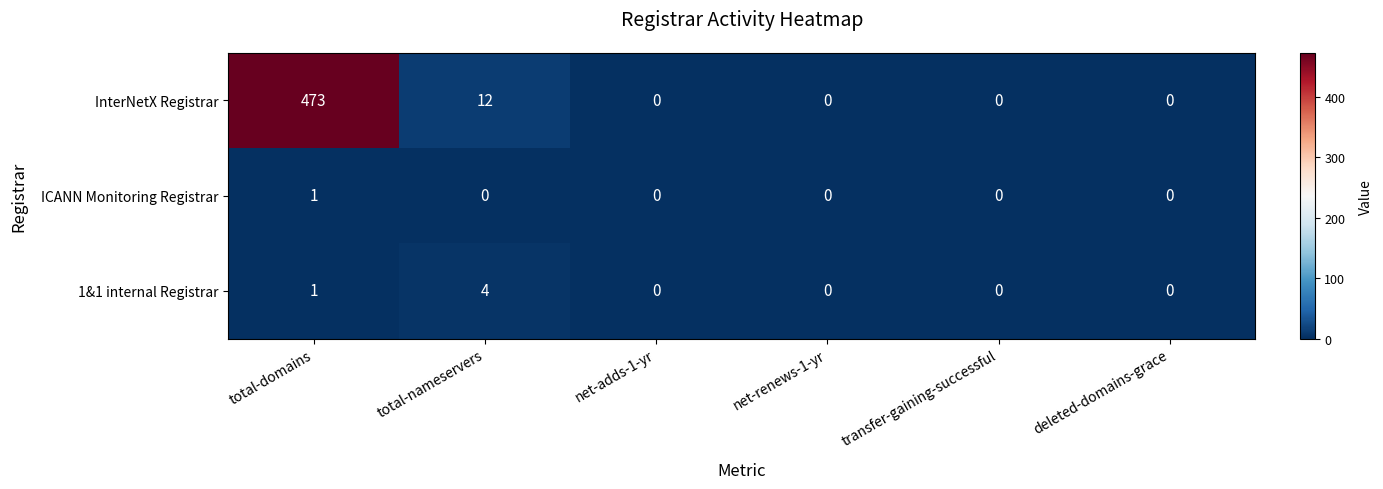

Which series has the largest total across all categories?

InterNetX Registrar